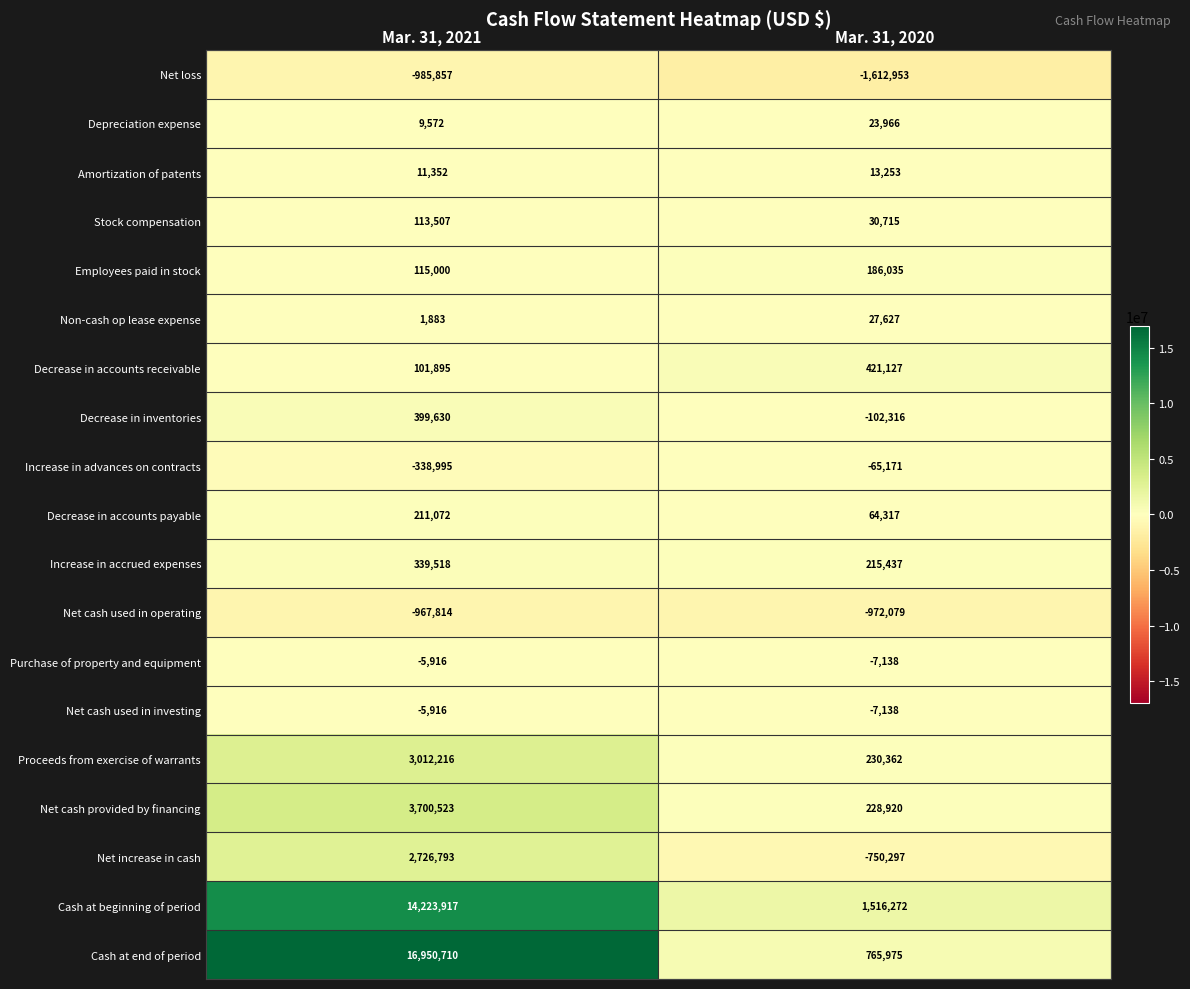

What is the sum of the Increase in advances on contracts values at Mar. 31, 2020 and Mar. 31, 2021?

-404166